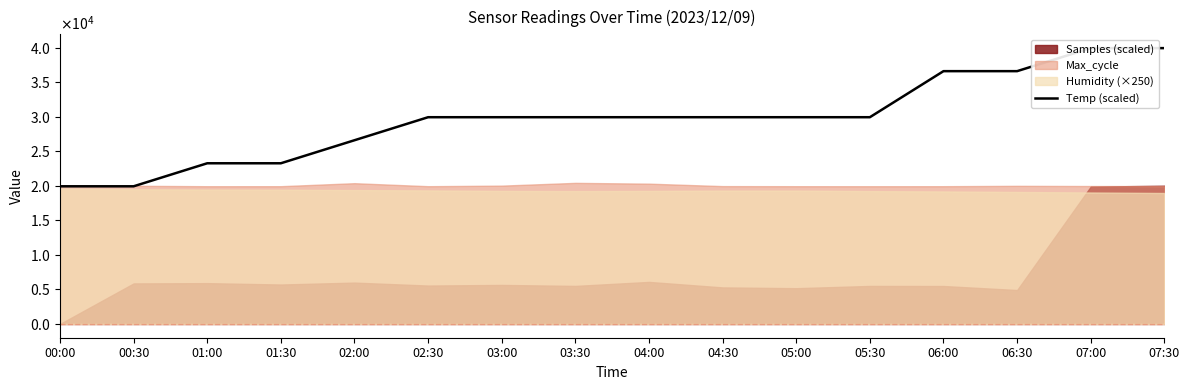

Rank the categories by value from lowest to highest.

00:00, 00:30, 01:00, 01:30, 02:00, 02:30, 03:00, 03:30, 04:00, 04:30, 05:00, 05:30, 06:00, 06:30, 07:00, 07:30